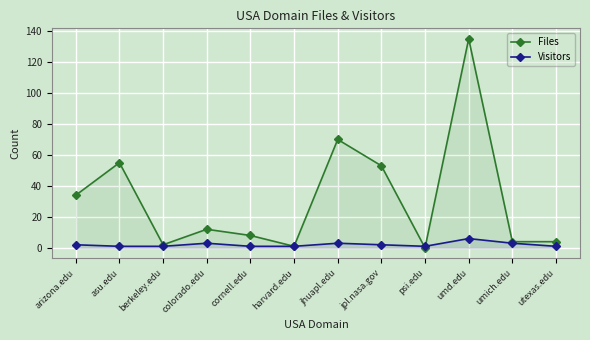

Which category has the highest value in the Visitors series?

umd.edu